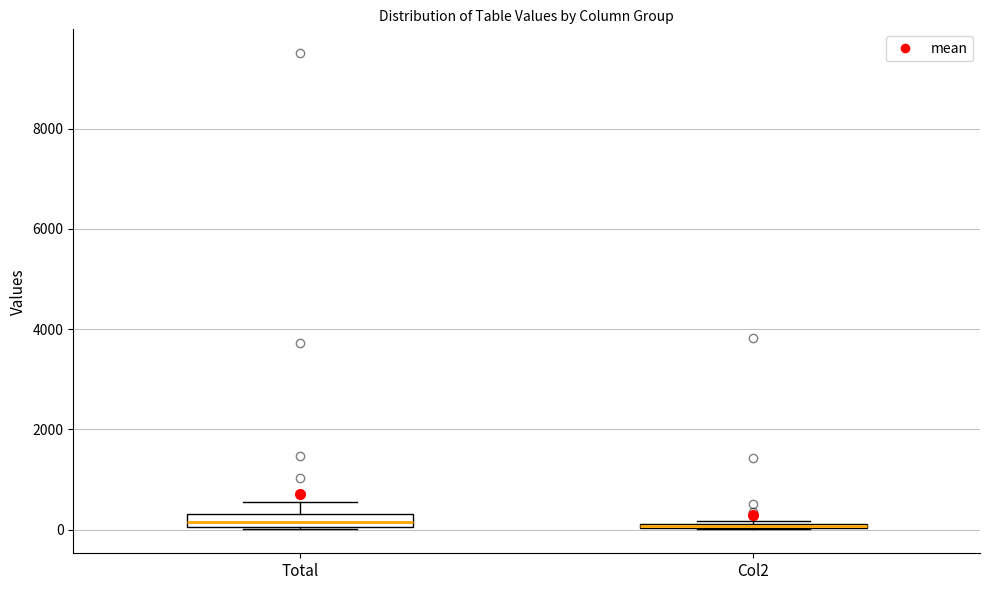

Where is the upper edge of the box for Col2 on the y-axis? The values are not printed on the chart, so give them approximately, as read against the axis.

200